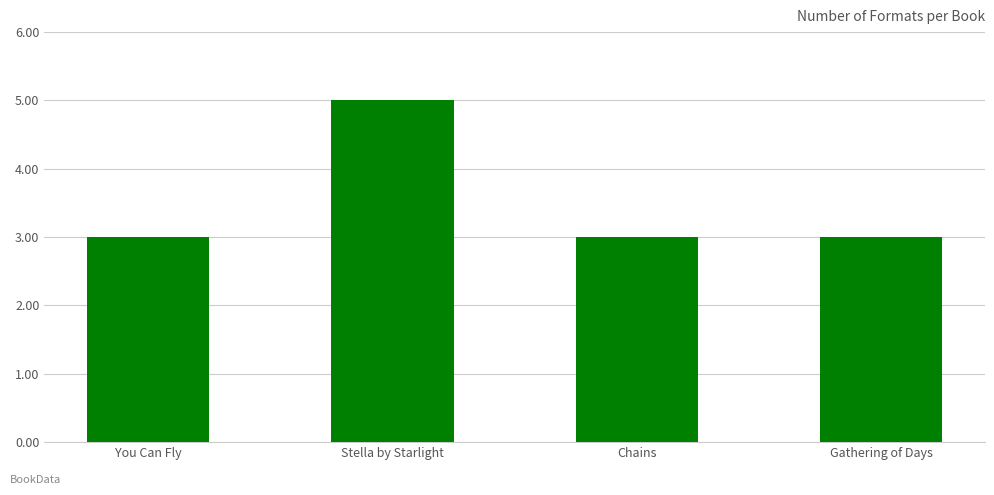

Approximately how many times larger is the value at Chains compared to Gathering of Days?

1.0